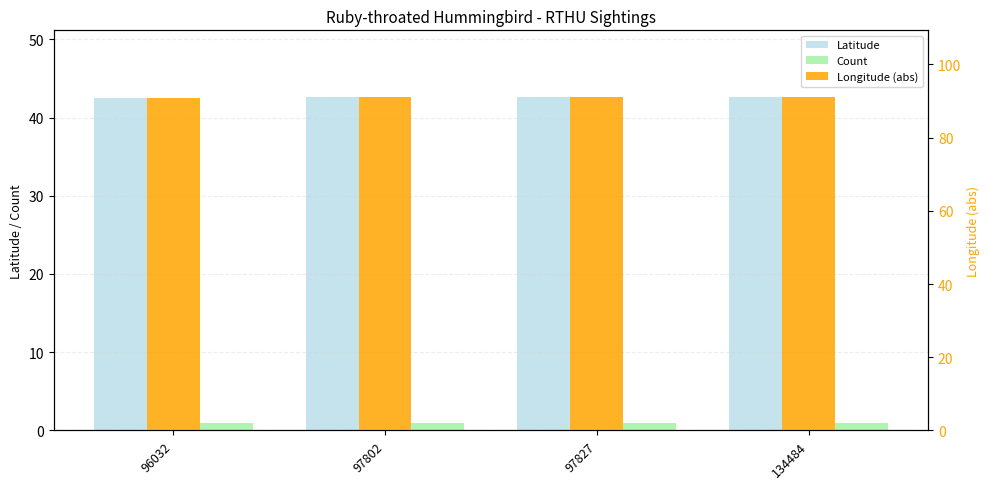

Where is Longitude (abs) nearest to the value 90?

96032